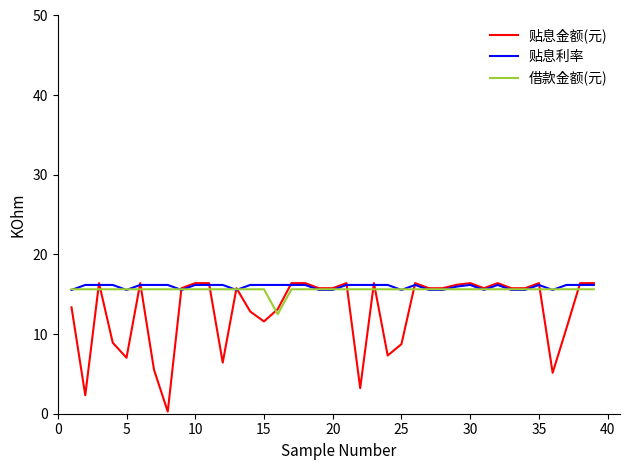

What is the maximum value for 借款金额(元)?

15.6